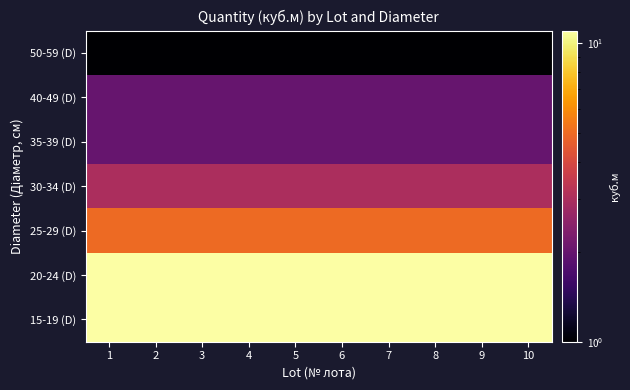

What is the minimum value shown in the chart?

1